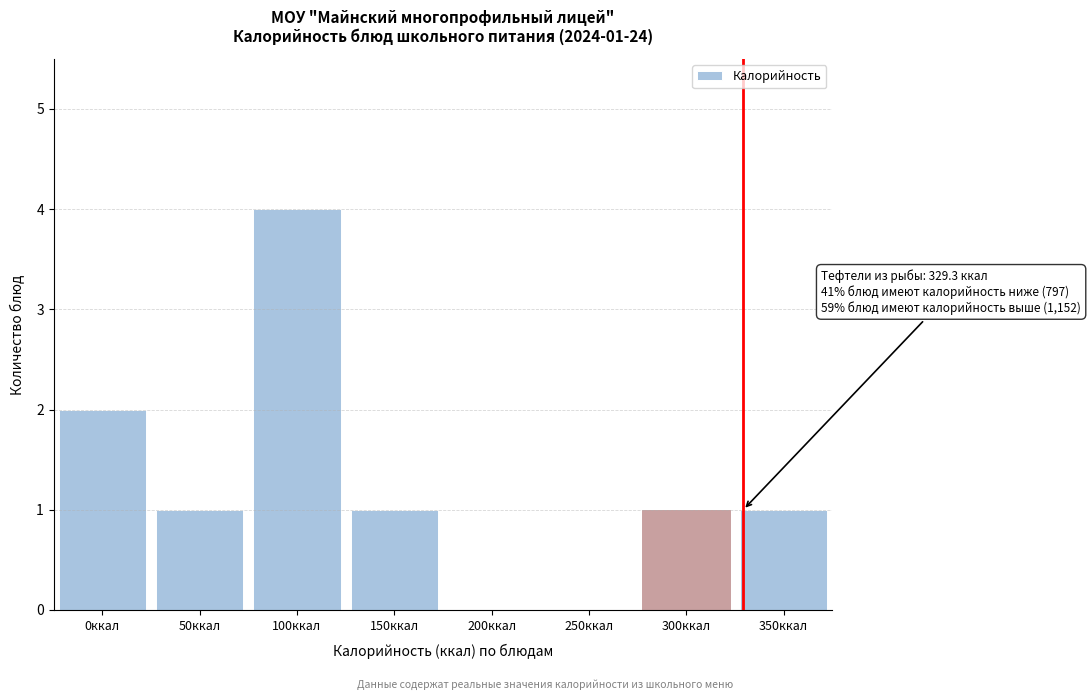

Reading right to left, extract all data points from this chart.

350ккал=1	300ккал=1	250ккал=0	200ккал=0	150ккал=1	100ккал=4	50ккал=1	0ккал=2